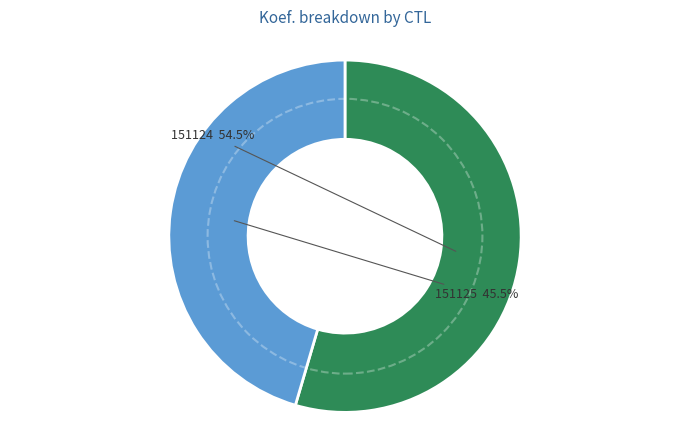

Does any single category account for the majority?

Yes